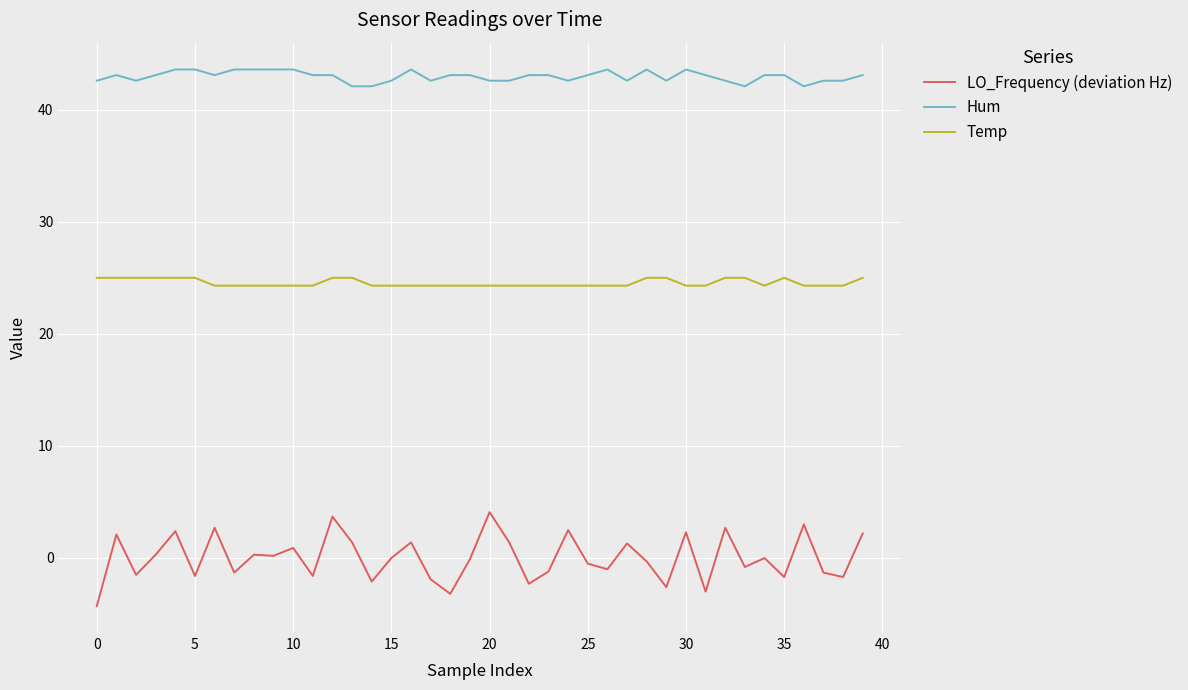

True or false: Temp and Hum intersect in this chart.

False